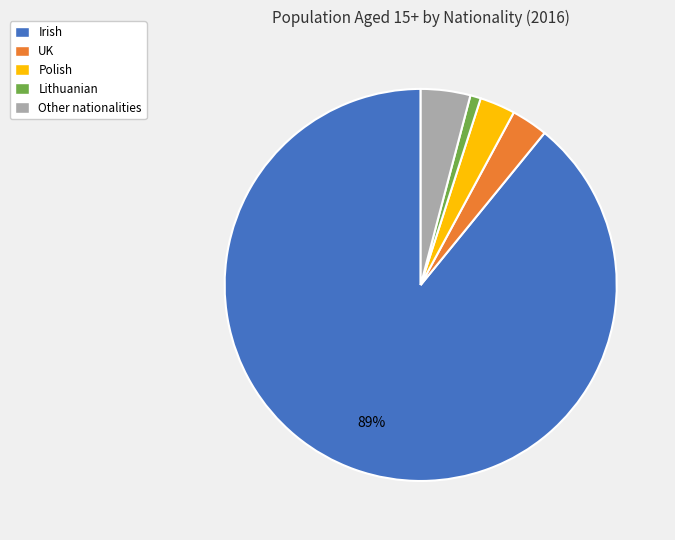

Between Polish and Lithuanian, which is larger?

Polish